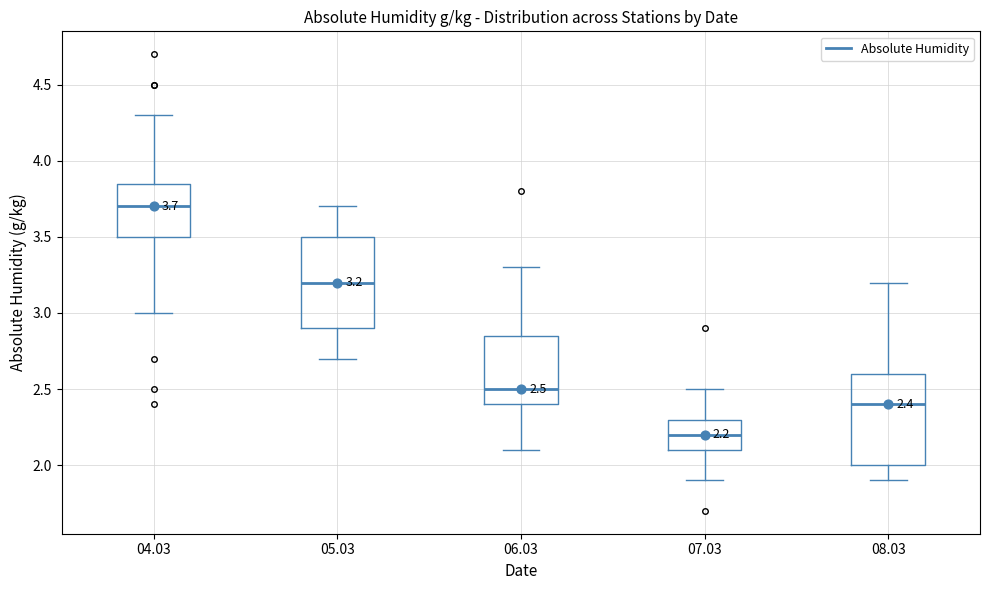

Which box's median line is the highest?

04.03